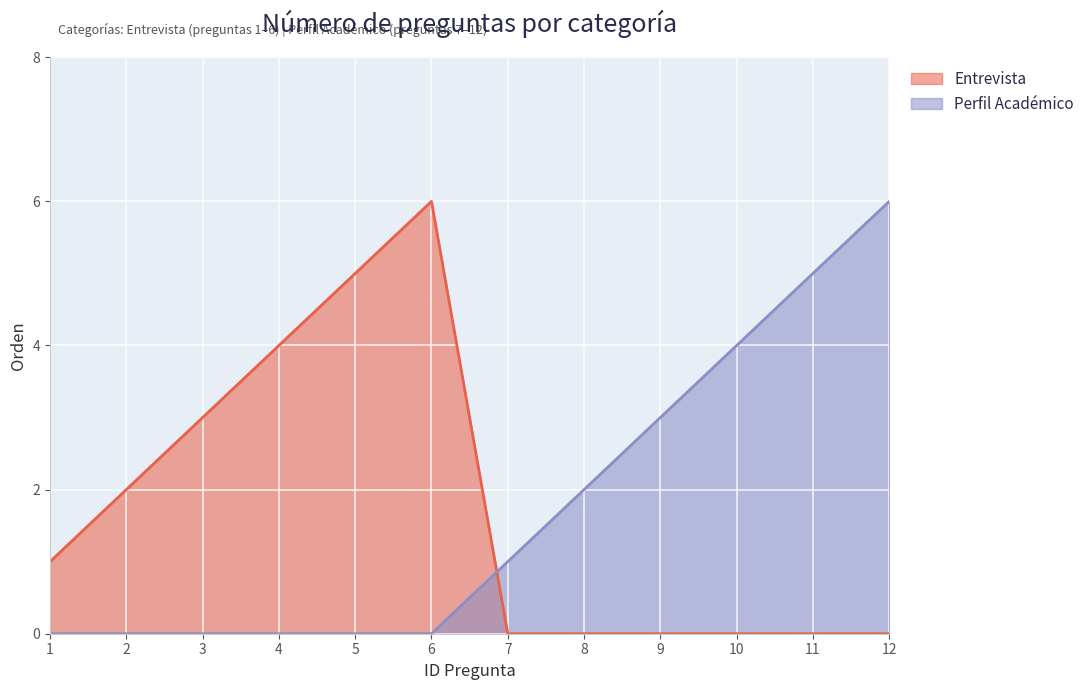

True or false: Perfil Académico and Entrevista cross at least once.

True